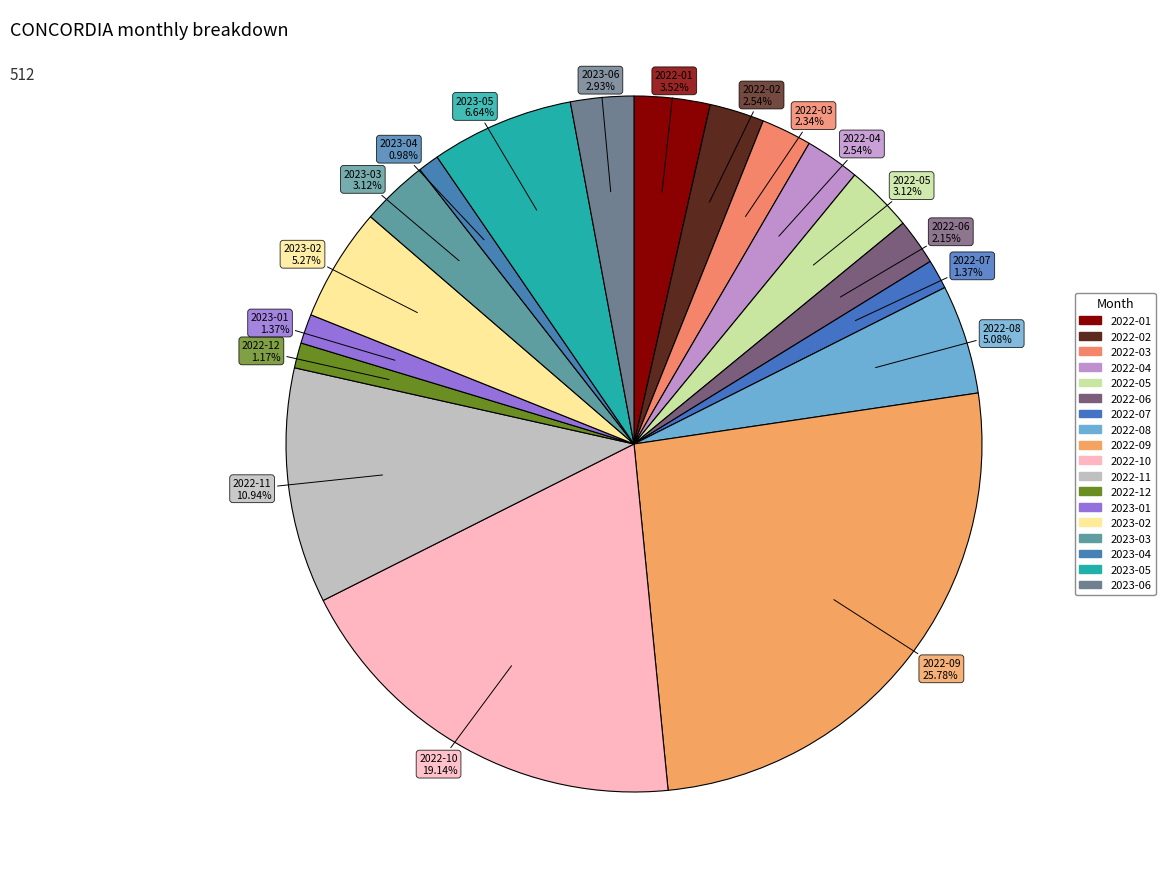

How many segments does this pie chart have?

18